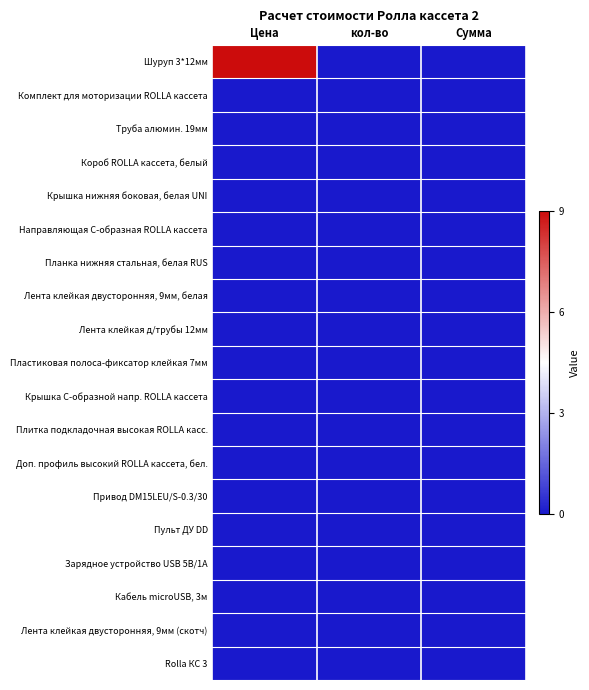

What is the spread (max minus min) of values at Цена?

9